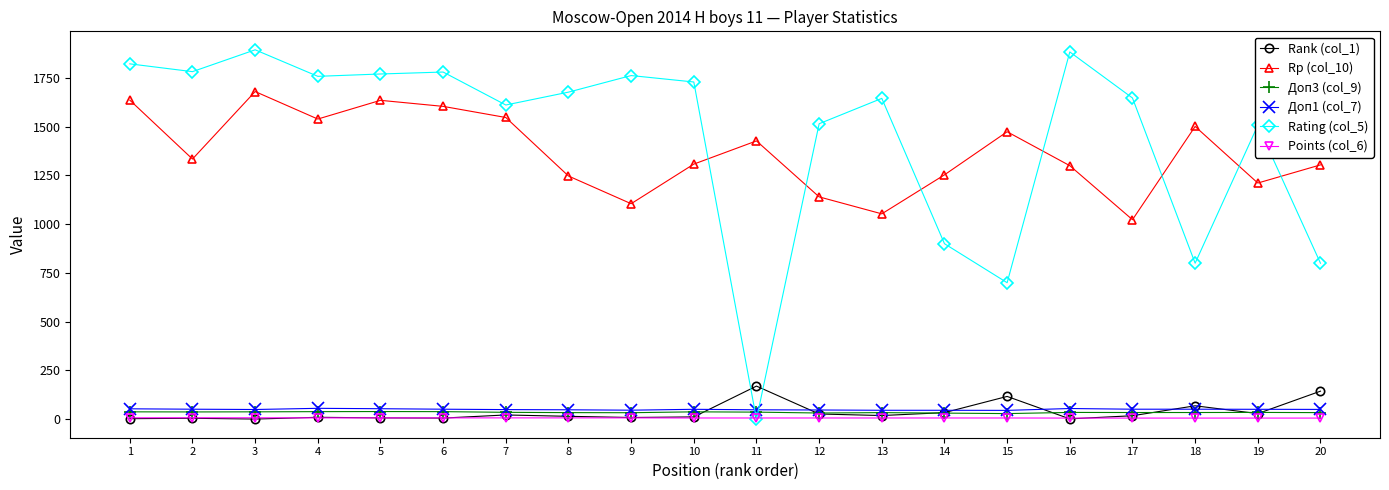

What are all the series names shown in the legend?

Rank (col_1), Rp (col_10), Доп3 (col_9), Доп1 (col_7), Rating (col_5), Points (col_6)